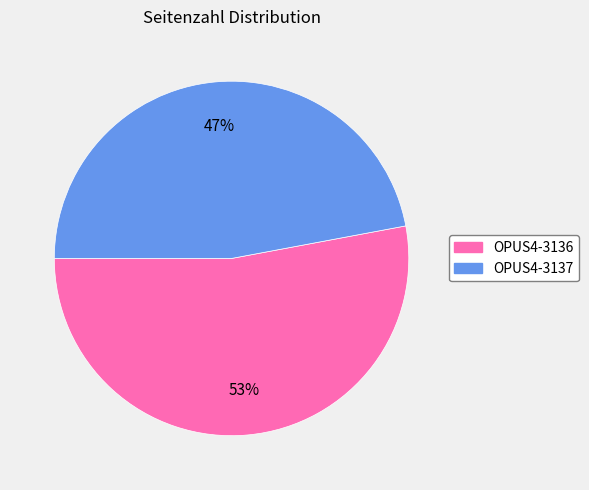

The OPUS4-3137 slice represents 33% of the pie. True or false?

False